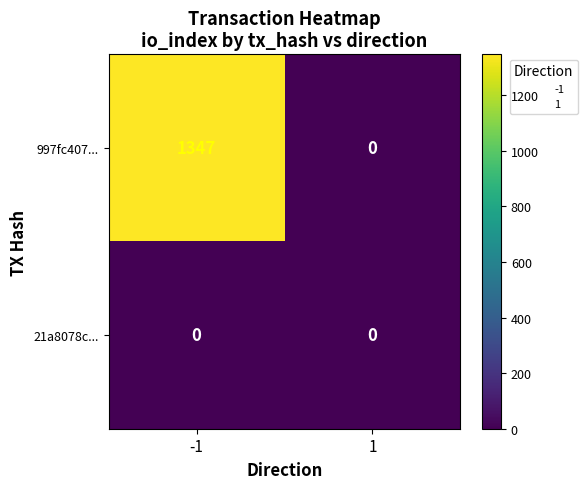

Is it true that 997fc407... equals 0 at 1?

True